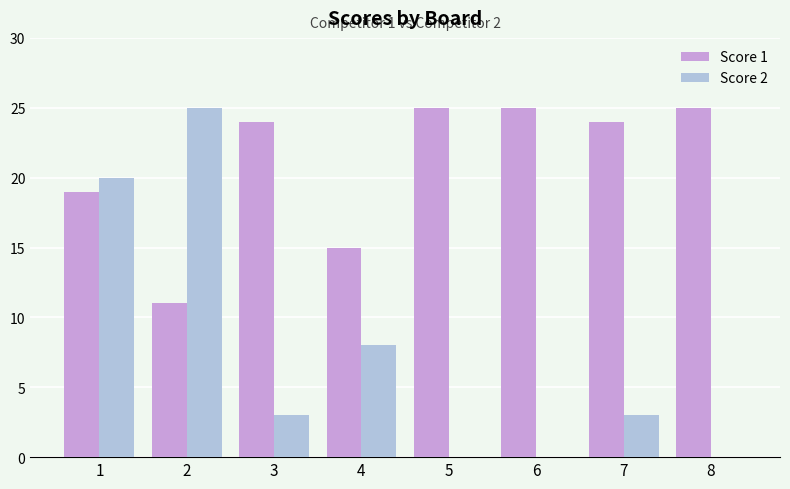

What are all the series names shown in the legend?

Score 1, Score 2